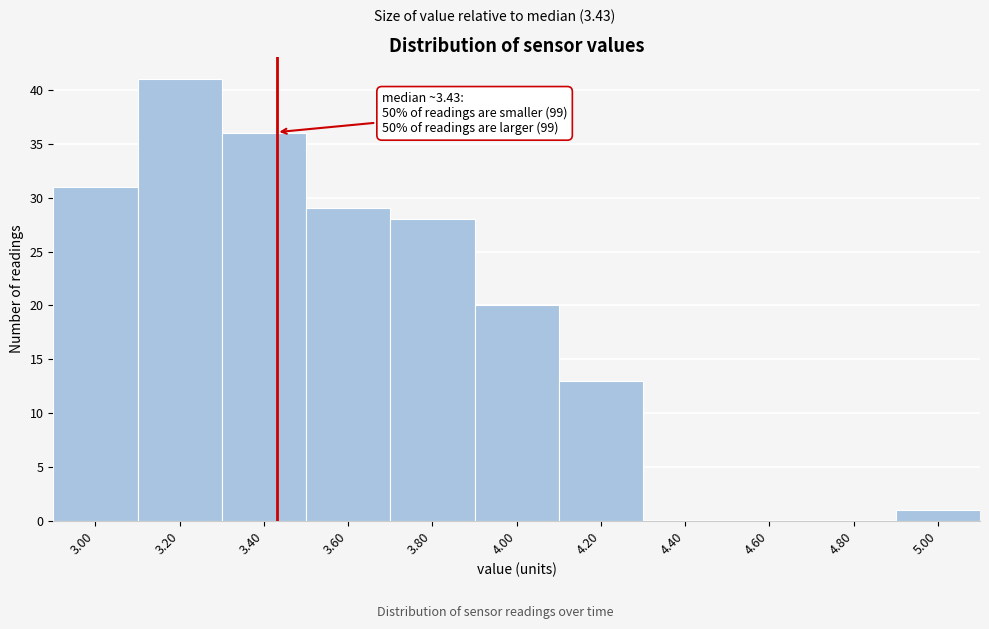

Which range on the x-axis has the tallest bar?

3.1 to 3.3